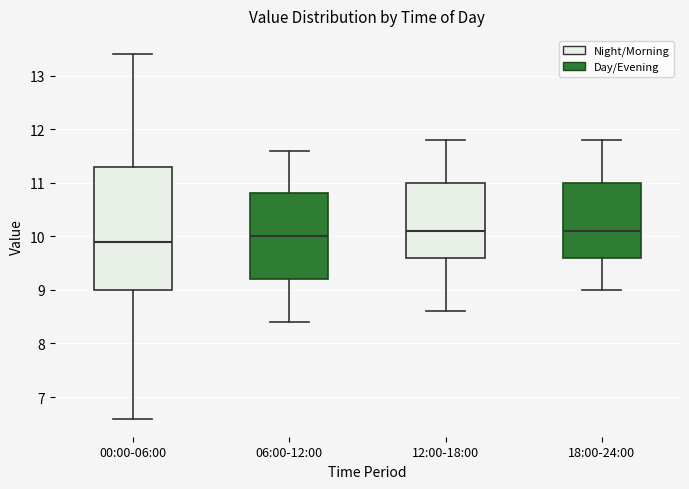

Reading left to right, read every box against the y-axis: the position of its median line, the range the box covers, and the ends of its whiskers. The values are not printed on the chart, so give them approximately, as read against the axis.

00:00-06:00: median 9.9, box 9.0 to 11.3, whiskers 6.6 to 13.4
06:00-12:00: median 10.0, box 9.2 to 10.8, whiskers 8.4 to 11.6
12:00-18:00: median 10.1, box 9.6 to 11.0, whiskers 8.6 to 11.8
18:00-24:00: median 10.1, box 9.6 to 11.0, whiskers 9.0 to 11.8